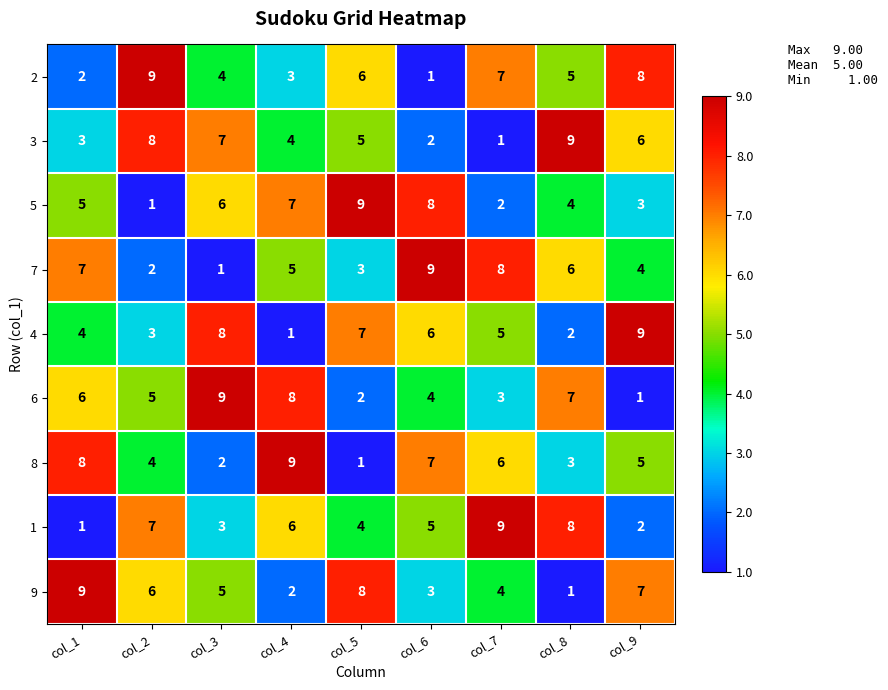

What is the sum of all 2 values?

45